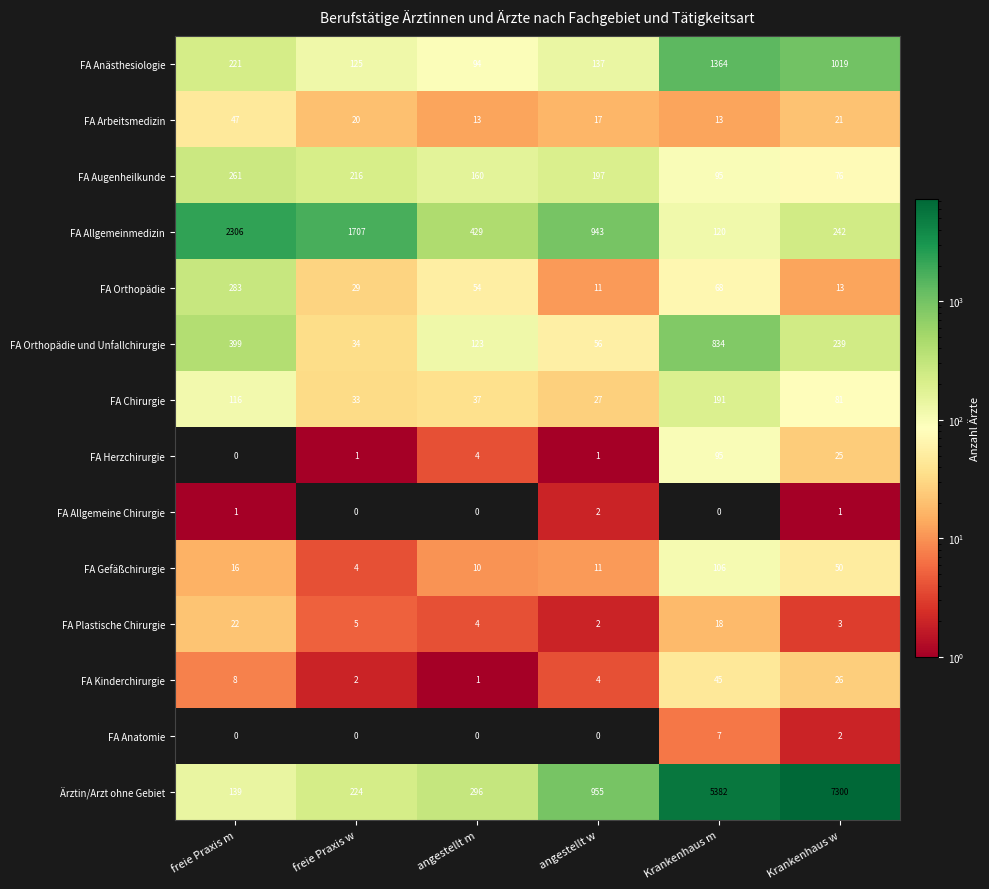

Which series has the widest spread of values?

Ärztin/Arzt ohne Gebiet